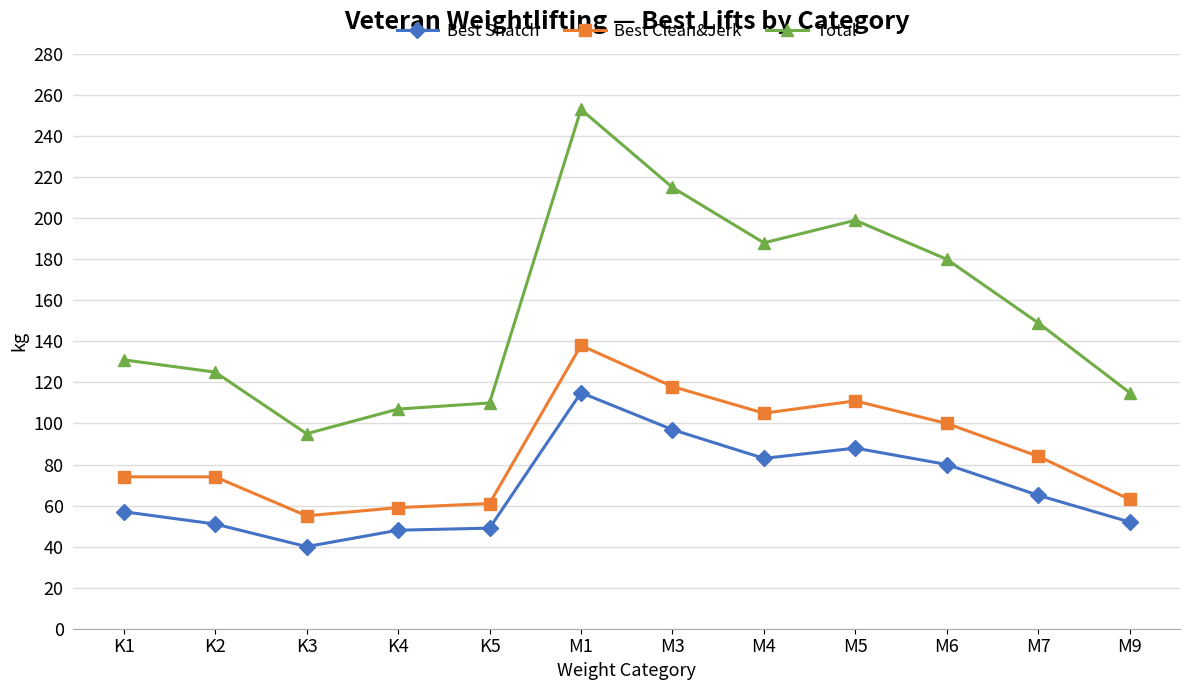

Read the Best Clean&Jerk value at M6, to the nearest 5.

100